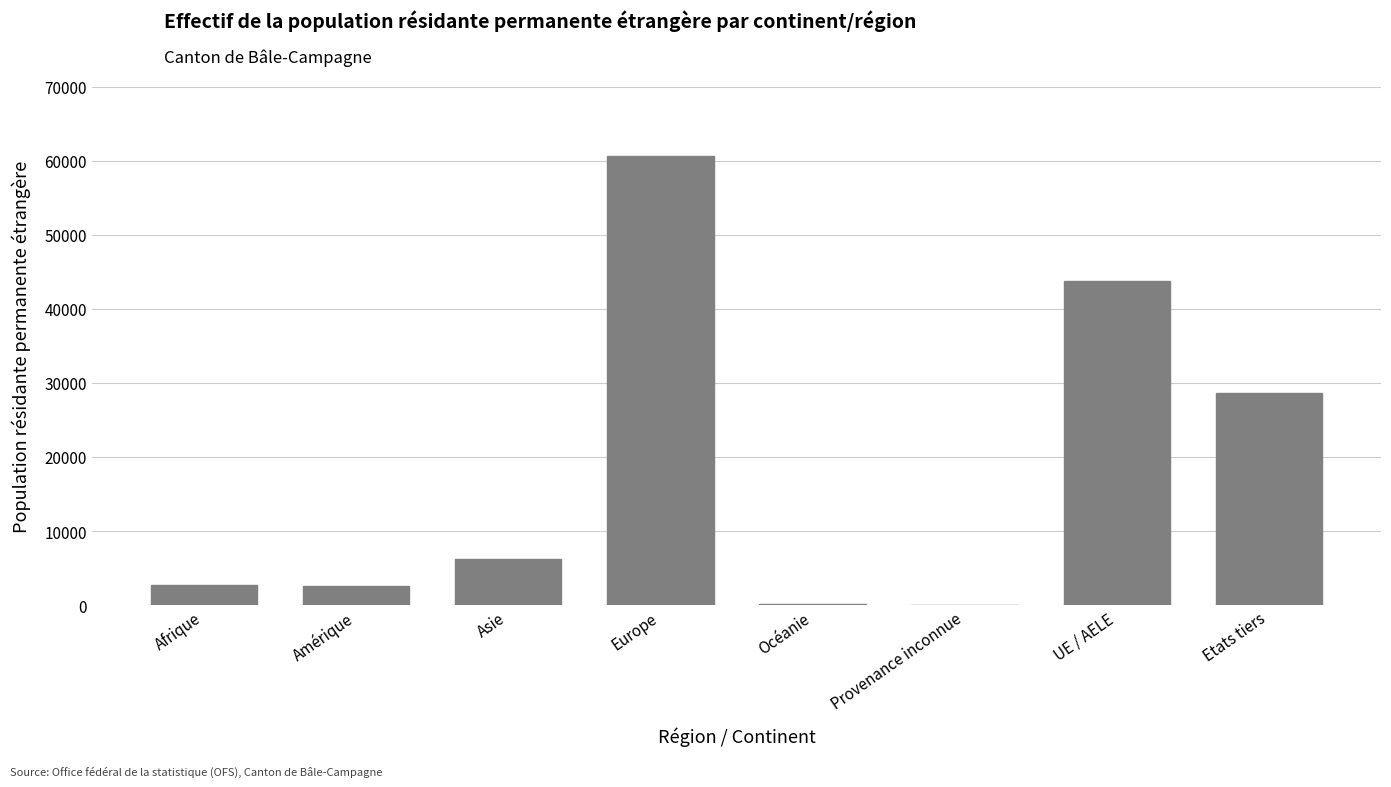

The chart shows a value of 52 at Provenance inconnue. True or false?

True